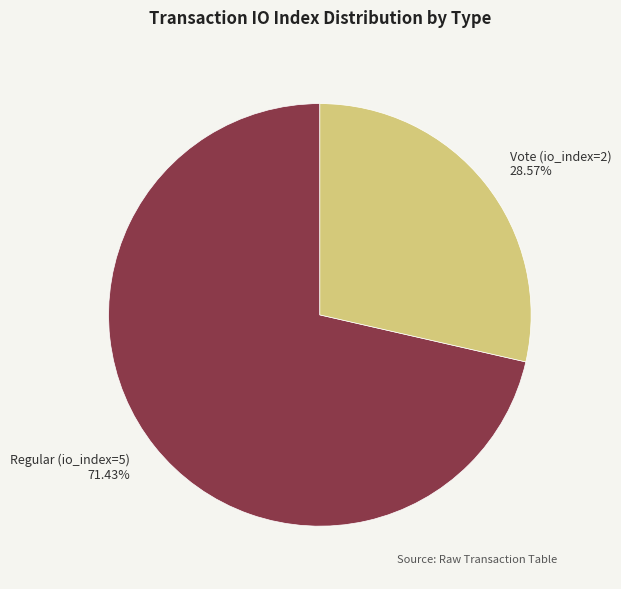

To the nearest percent, what is the average slice percentage?

50%